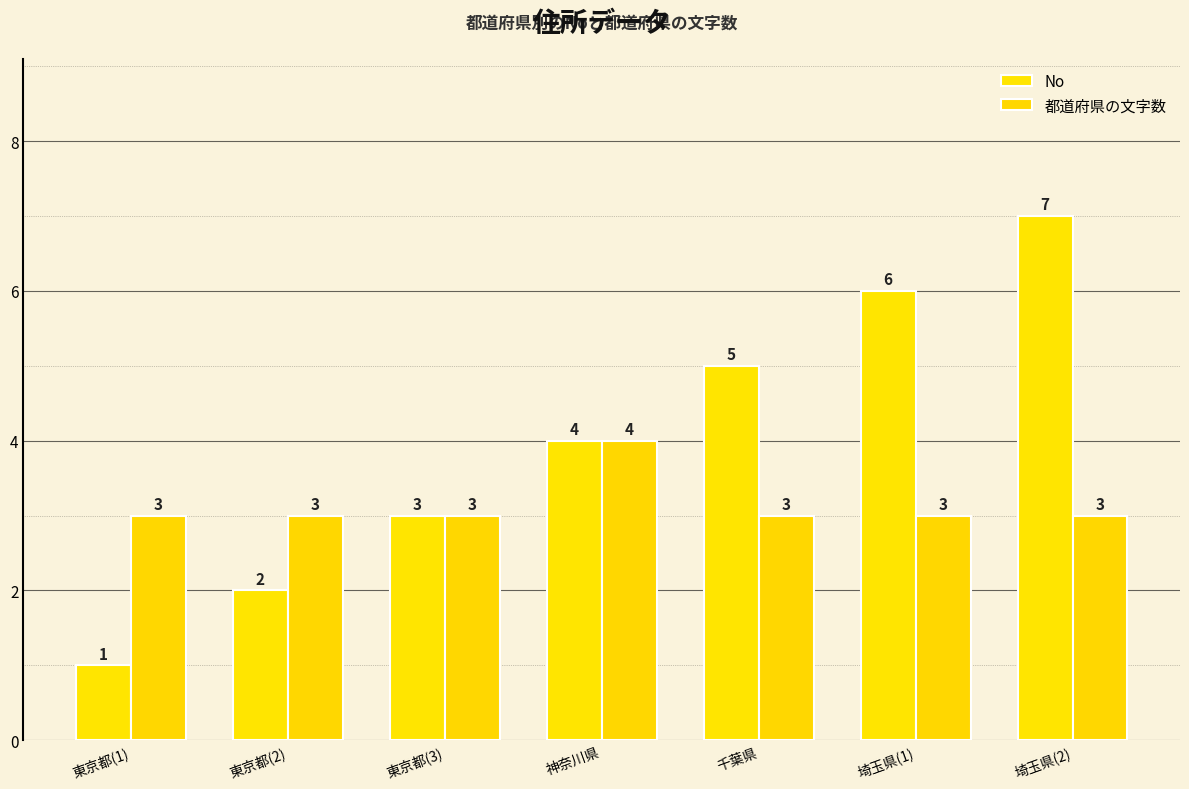

Is the value of 都道府県の文字数 at 神奈川県 greater than the value of No at 千葉県?

No